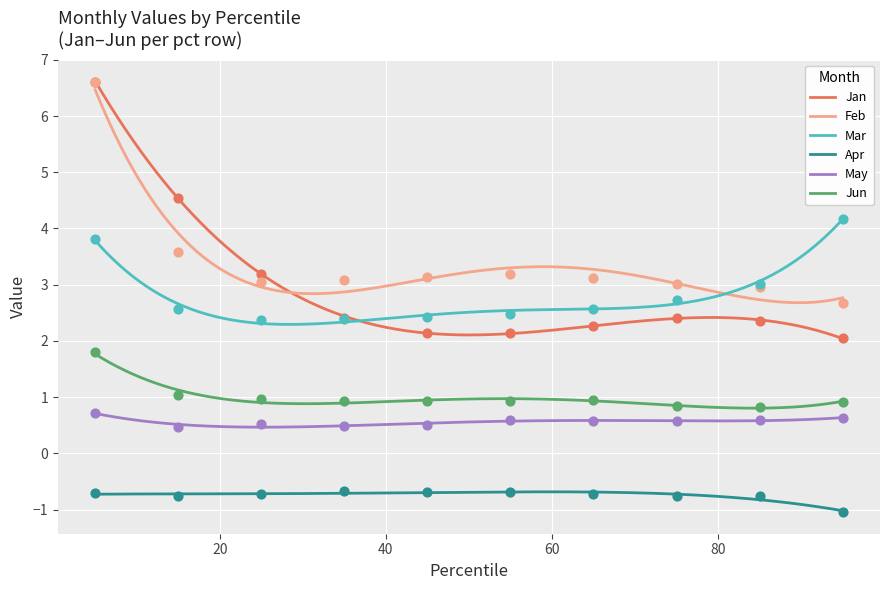

Is the value of Jan at pct25 greater than the value of Mar at pct75?

Yes